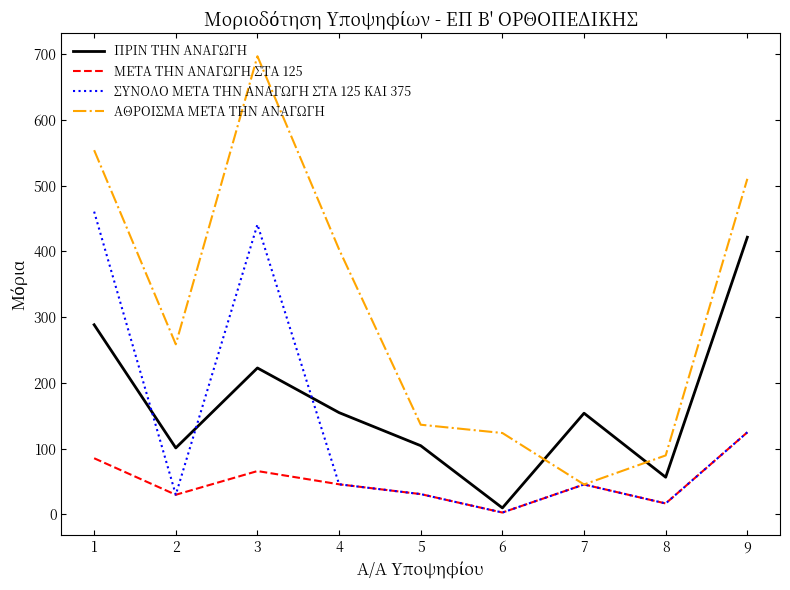

List the labels in order of ΑΘΡΟΙΣΜΑ ΜΕΤΑ ΤΗΝ ΑΝΑΓΩΓΗ value, smallest first.

7, 8, 6, 5, 2, 4, 9, 1, 3